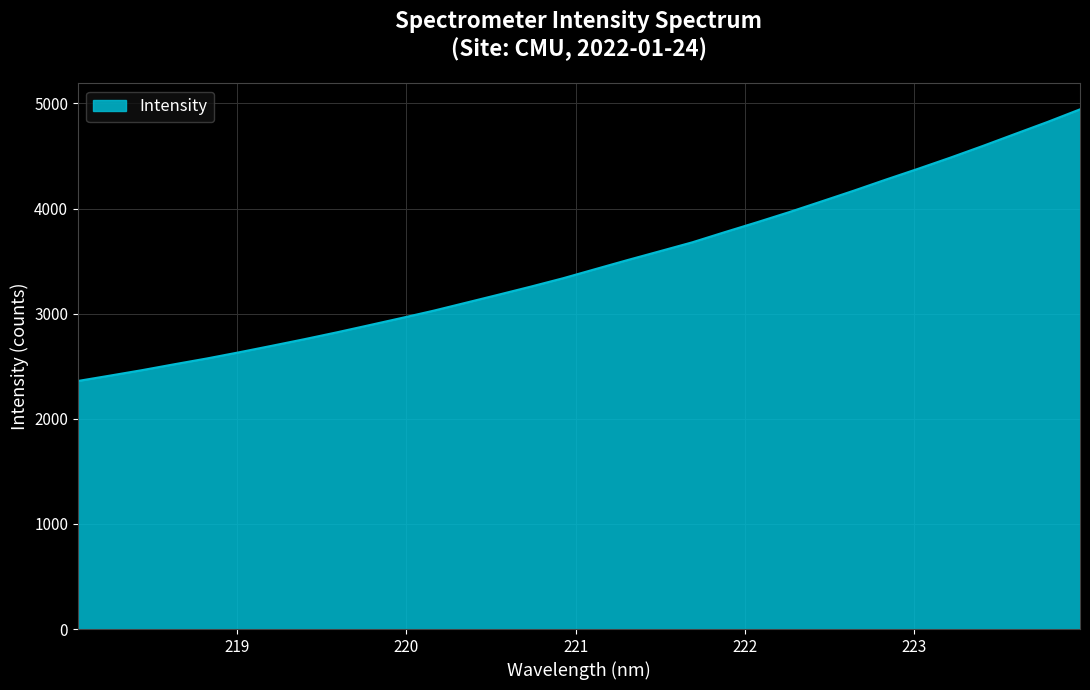

What is the smallest value displayed?

2360.1